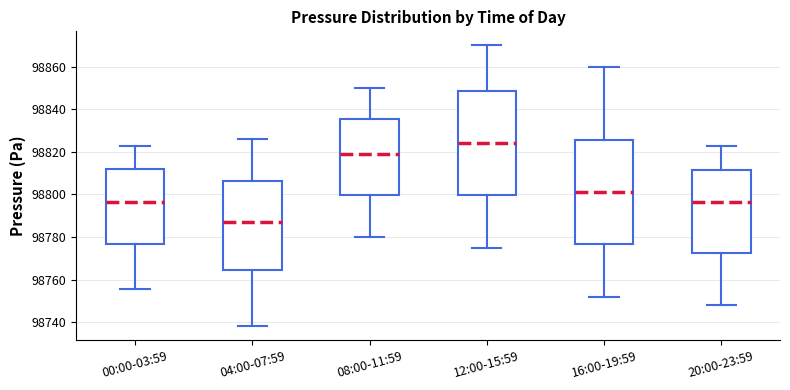

Reading left to right, transcribe this box plot: for each box, give where its median line is, the range the box spans, and where its two whiskers end, as read against the y-axis. The values are not printed on the chart, so give them approximately, as read against the axis.

00:00-03:59: median 98796, box 98776 to 98812, whiskers 98756 to 98822
04:00-07:59: median 98788, box 98764 to 98806, whiskers 98738 to 98826
08:00-11:59: median 98820, box 98800 to 98836, whiskers 98780 to 98850
12:00-15:59: median 98824, box 98800 to 98848, whiskers 98776 to 98870
16:00-19:59: median 98802, box 98776 to 98826, whiskers 98752 to 98860
20:00-23:59: median 98796, box 98772 to 98812, whiskers 98748 to 98822